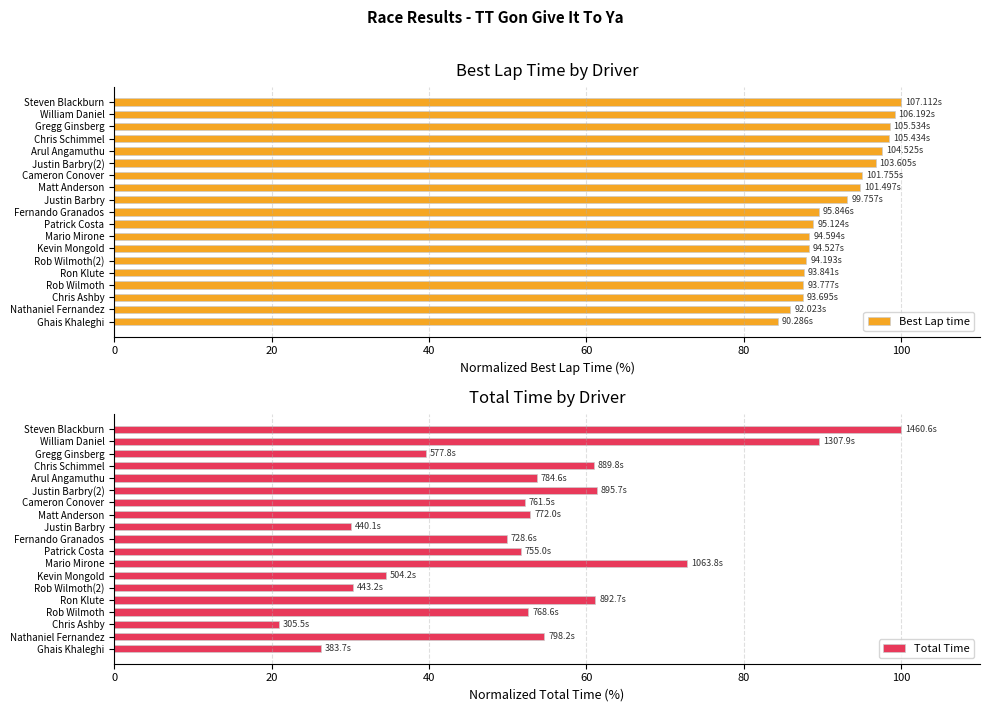

Read the Total Time value at Steven Blackburn.

100.0